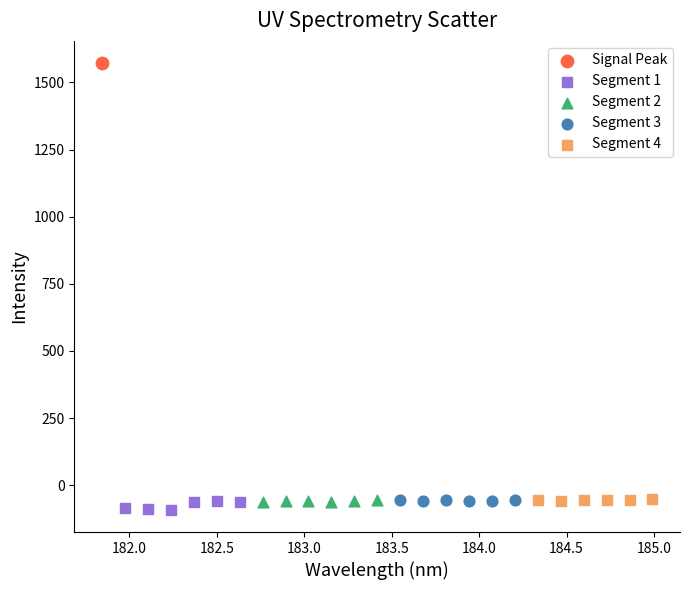

What are all the series names shown in the legend?

Signal Peak, Segment 1, Segment 2, Segment 3, Segment 4